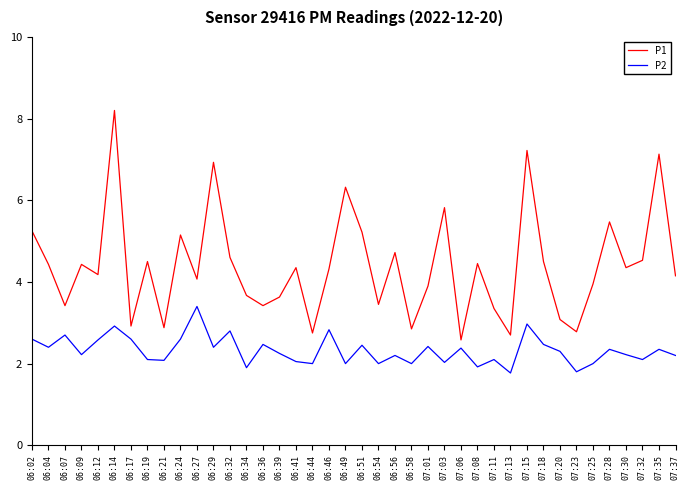

What is the difference between the highest and lowest values at 06:34?

1.8